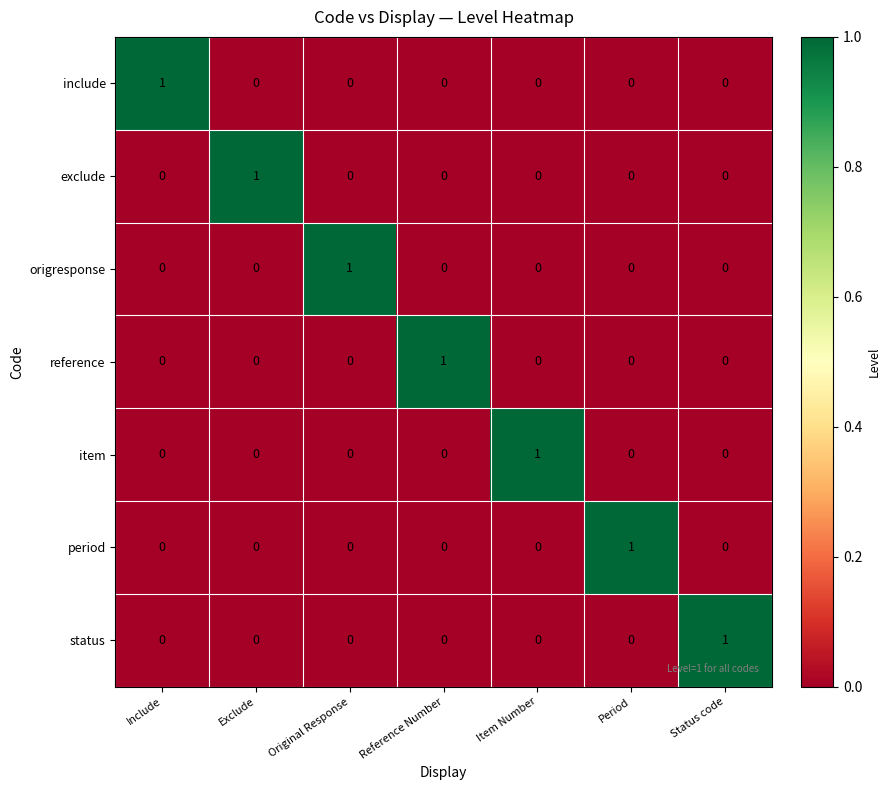

At how many categories does at least one series exceed 0?

7